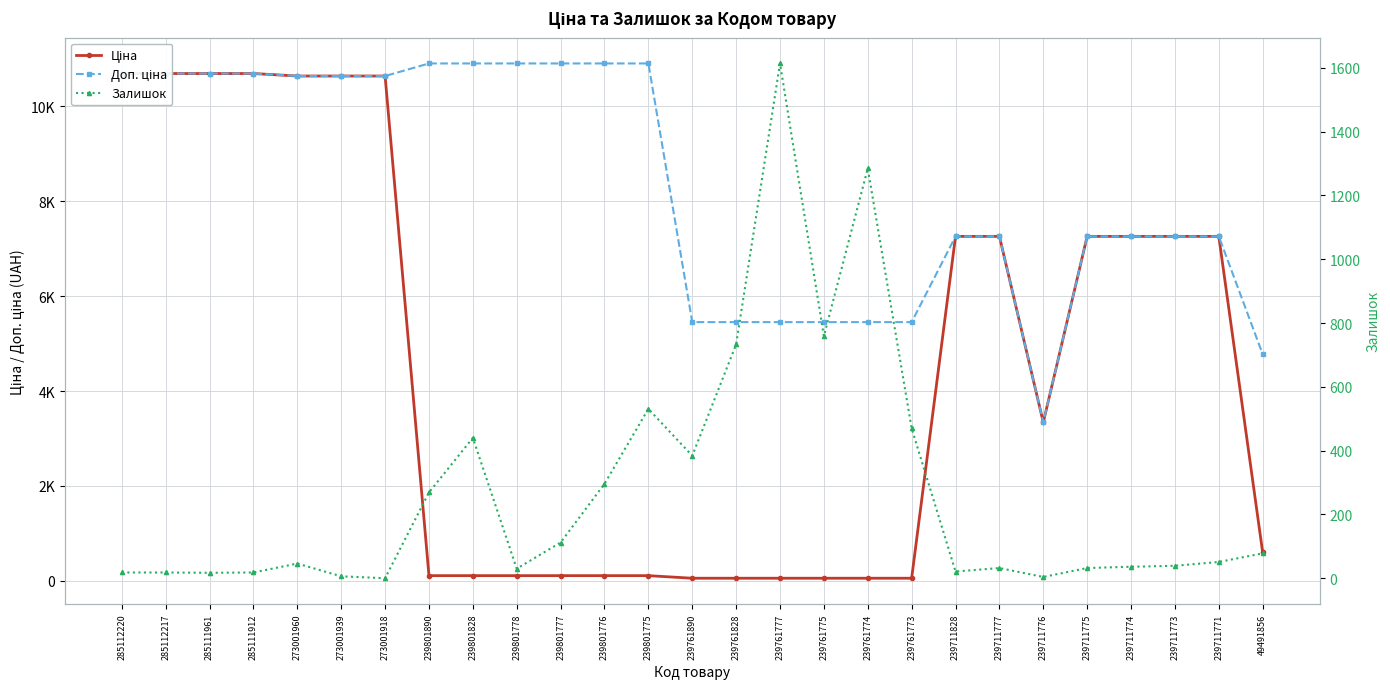

True or false: Доп. ціна and Ціна cross at least once.

False